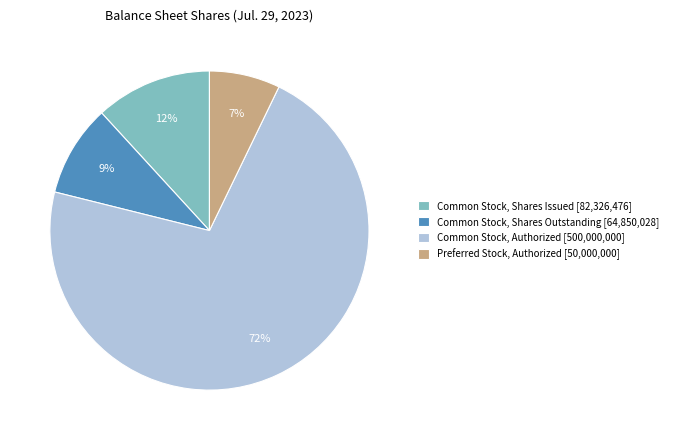

Rank the categories by value from lowest to highest.

Preferred Stock, Authorized [50,000,000], Common Stock, Shares Outstanding [64,850,028], Common Stock, Shares Issued [82,326,476], Common Stock, Authorized [500,000,000]